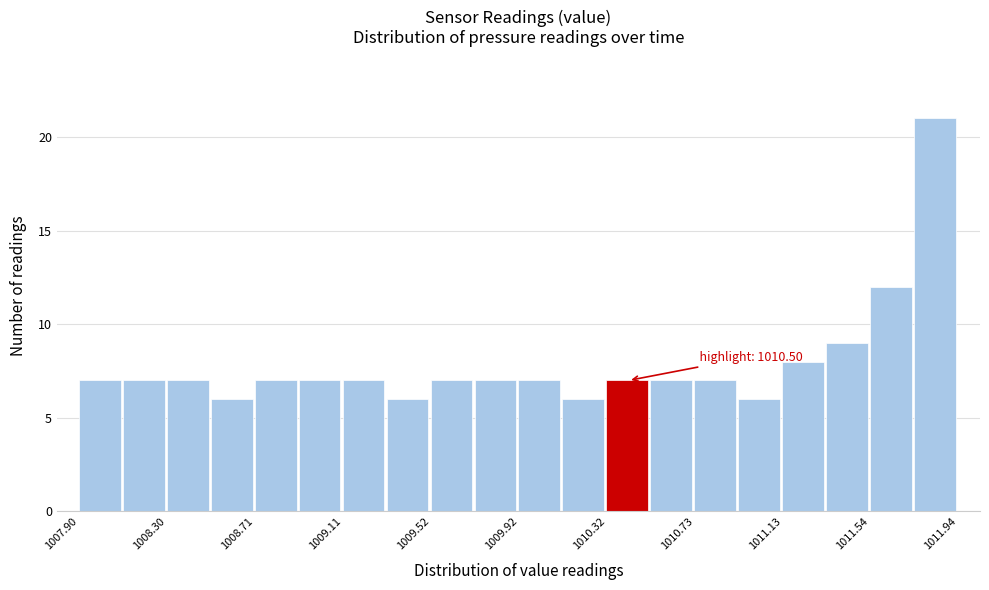

Over which range of the x-axis is the bar tallest?

1011.75 to 1011.95